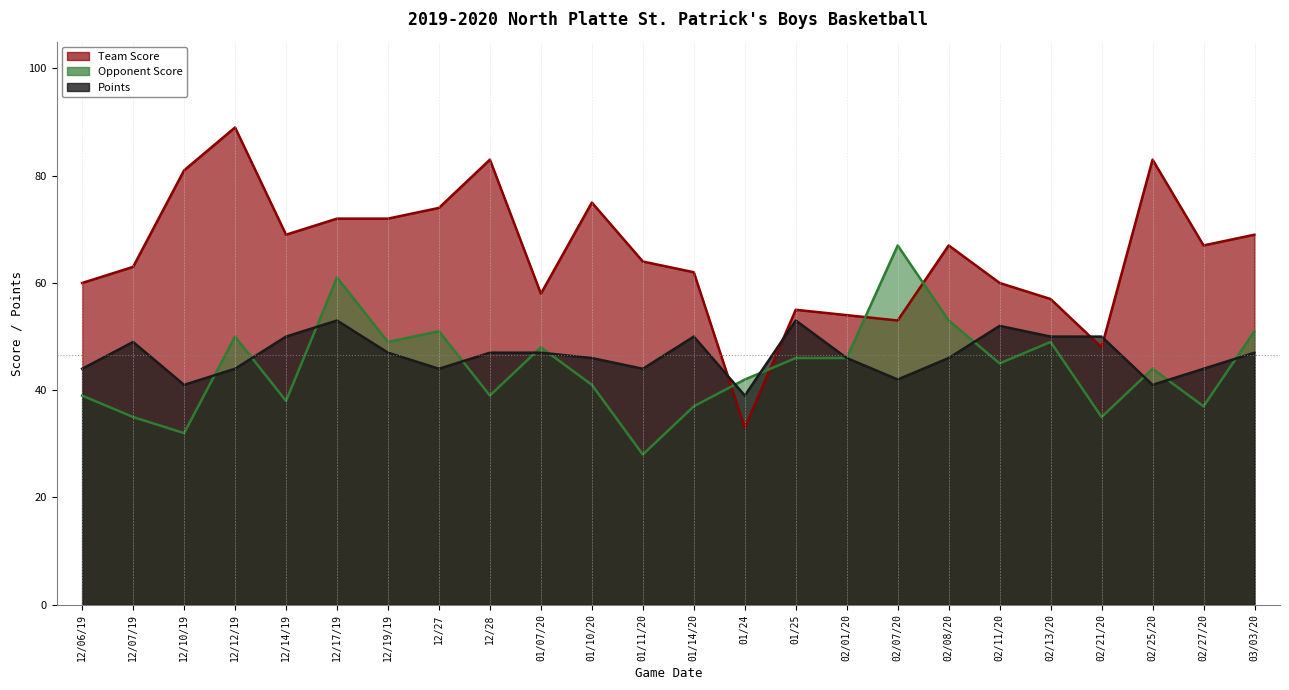

What is the value of the Opponent Score point at the 18th from the left?

53